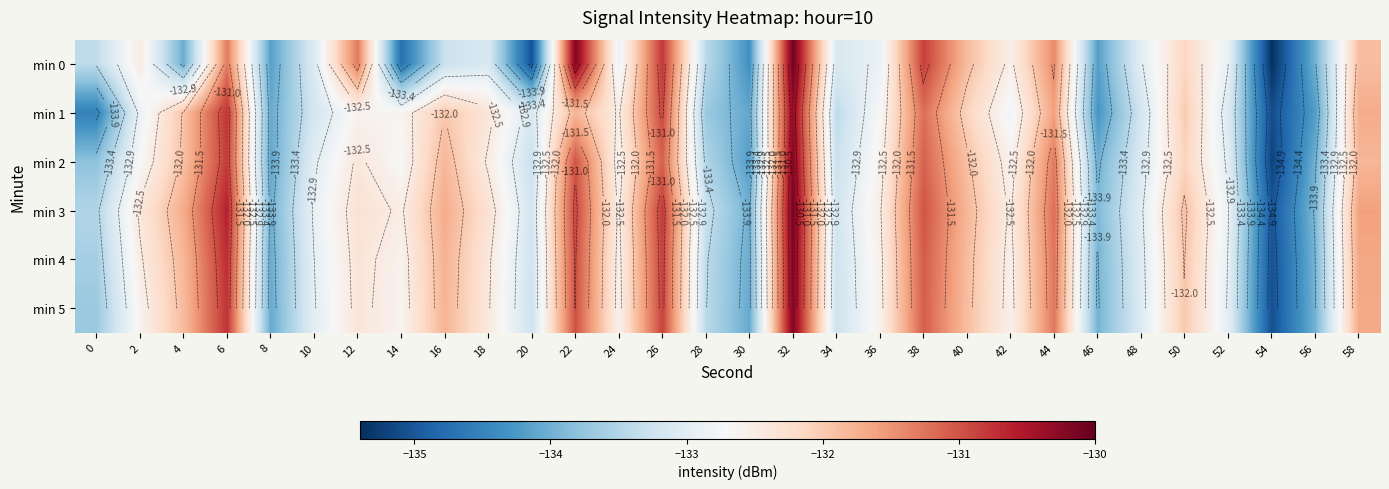

Which category has the highest value in the min 2 series?

32